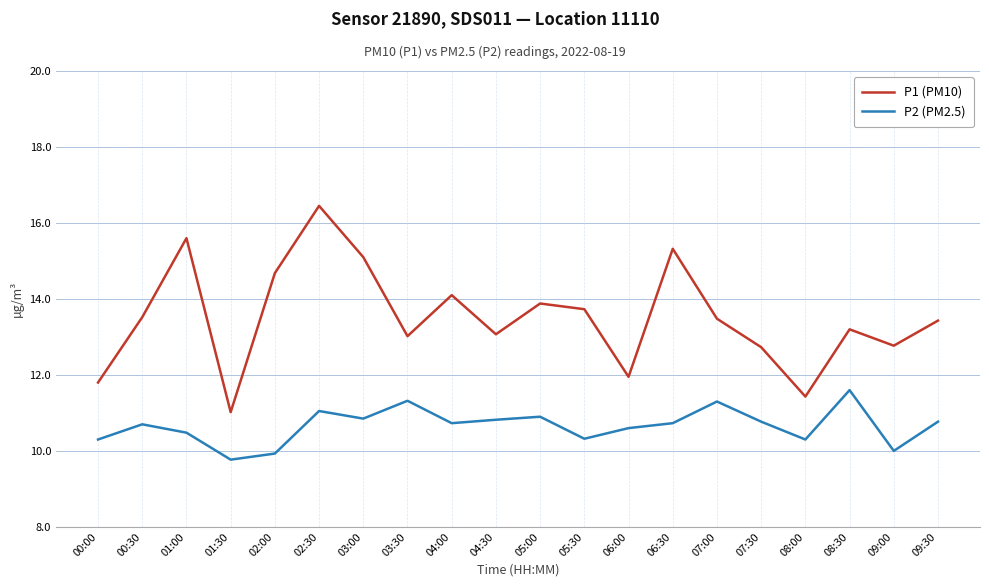

List the series in order of their peak value, highest first.

P1 (PM10), P2 (PM2.5)